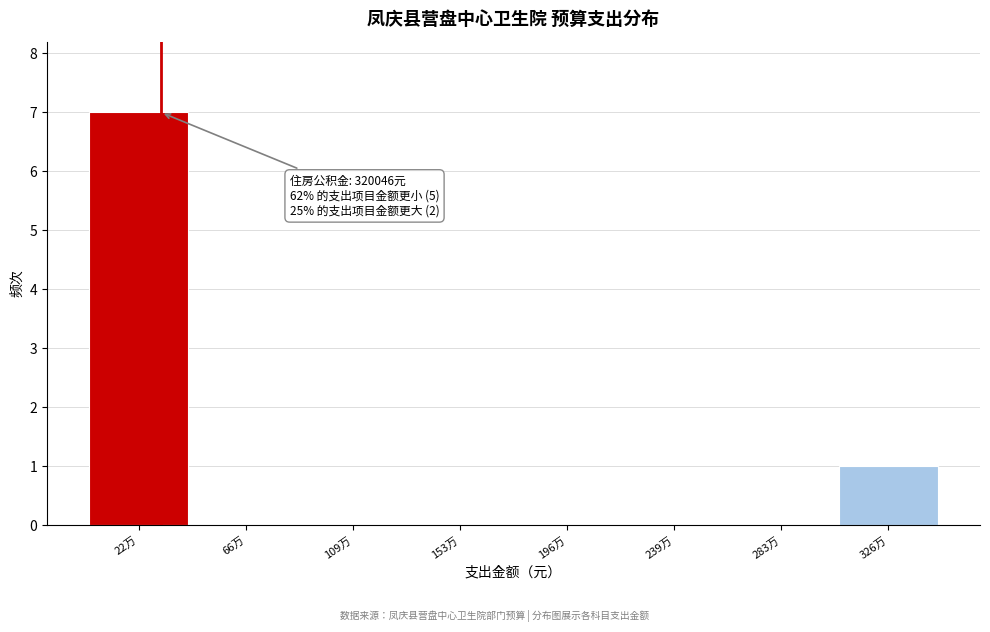

Reading right to left, list all the values displayed in this chart.

326万=1	283万=0	239万=0	196万=0	153万=0	109万=0	66万=0	22万=7